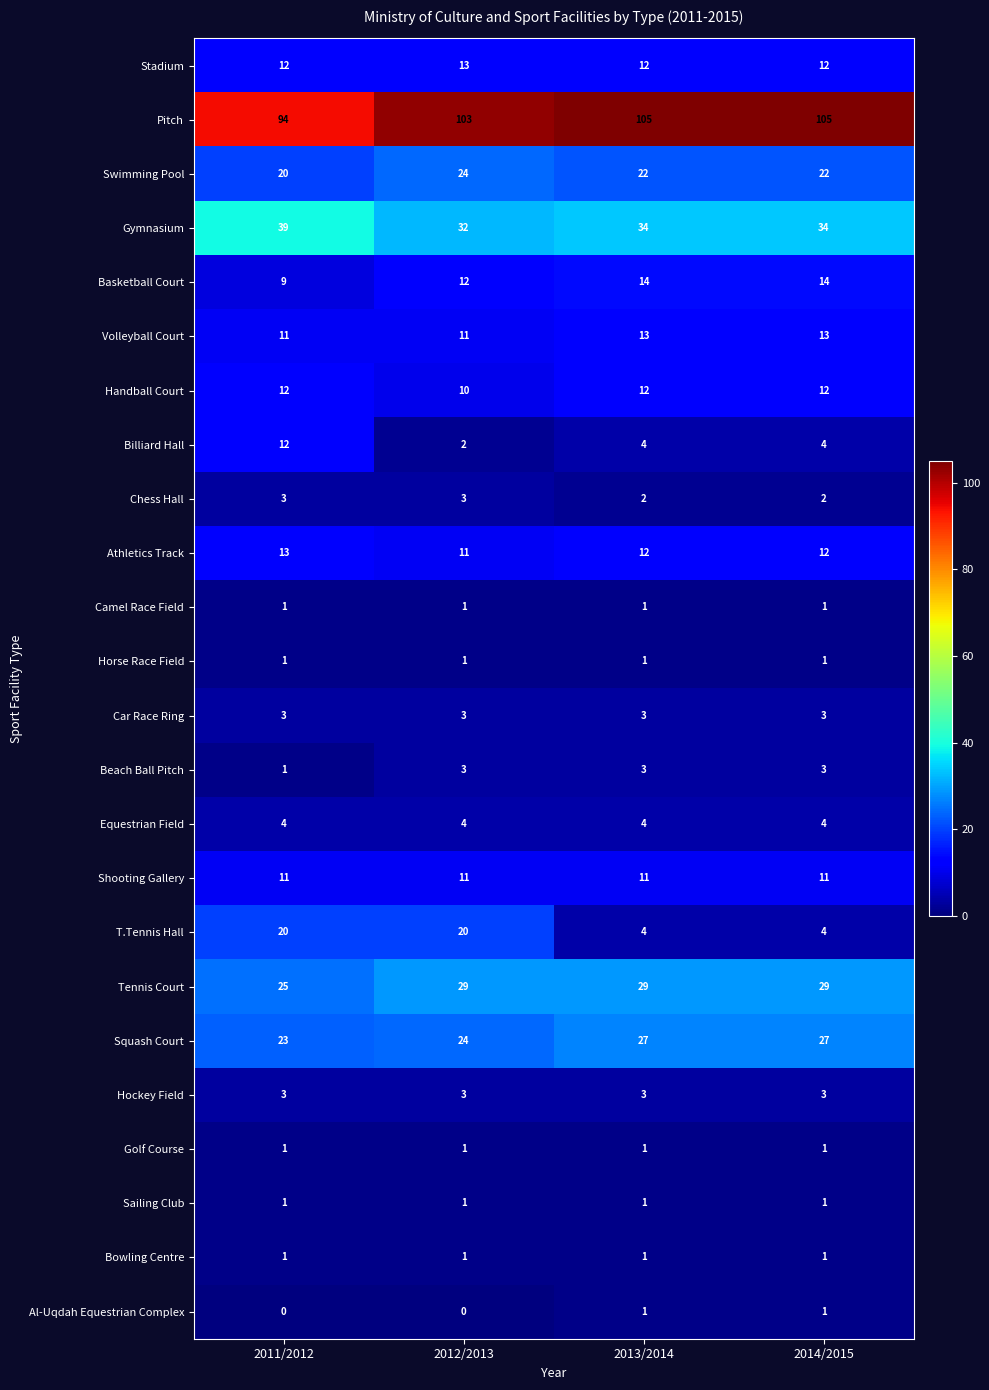

Which series has the largest total across all categories?

Pitch